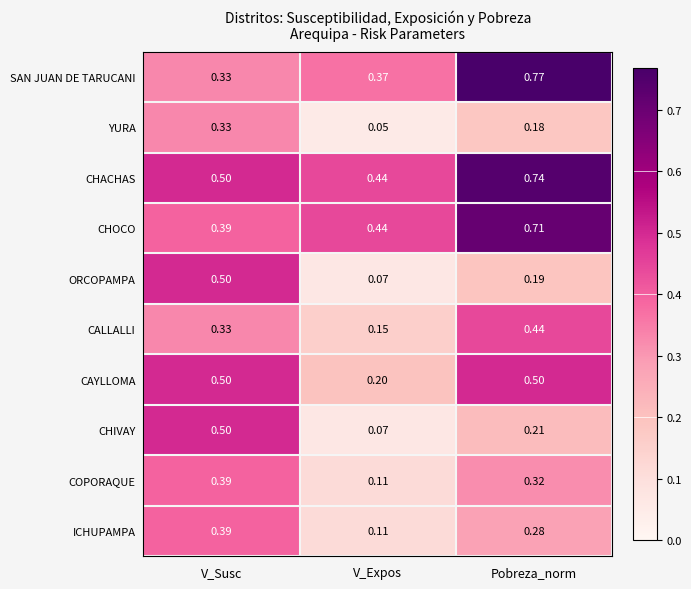

Rank the series at Pobreza_norm from highest to lowest value.

SAN JUAN DE TARUCANI, CHACHAS, CHOCO, CAYLLOMA, CALLALLI, COPORAQUE, ICHUPAMPA, CHIVAY, ORCOPAMPA, YURA